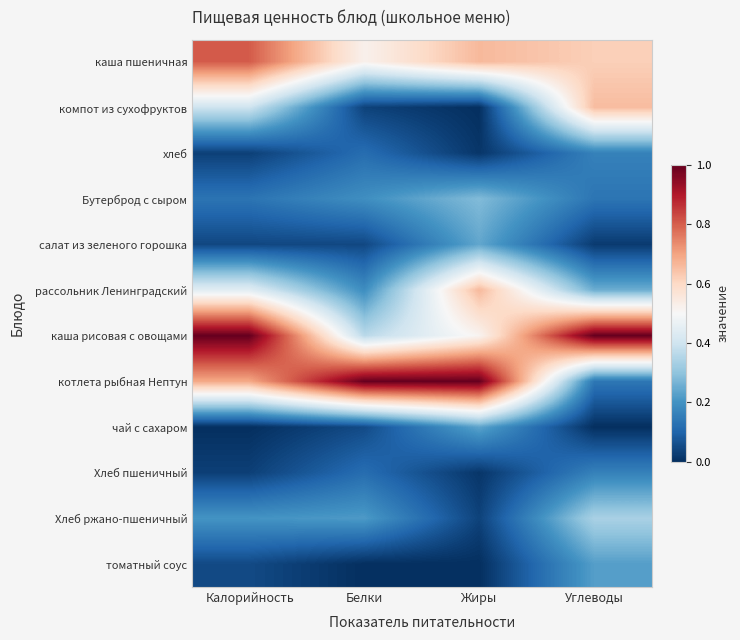

What is the difference between the highest and lowest values at Калорийность?

1.0